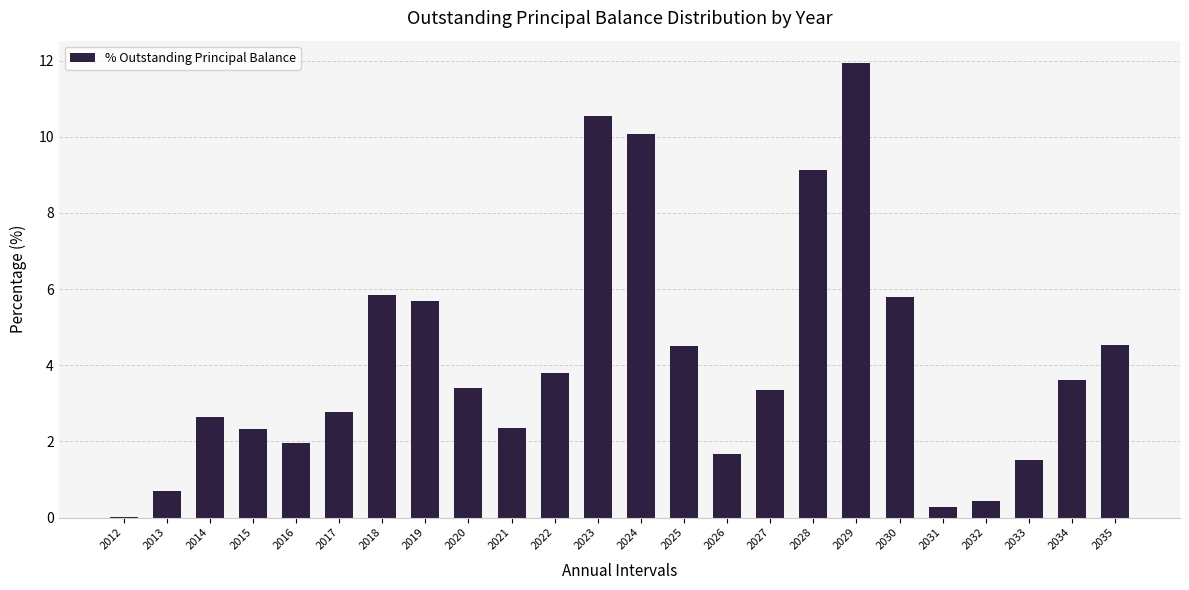

What is the ratio of the value at 2016 to the value at 2021?

0.8